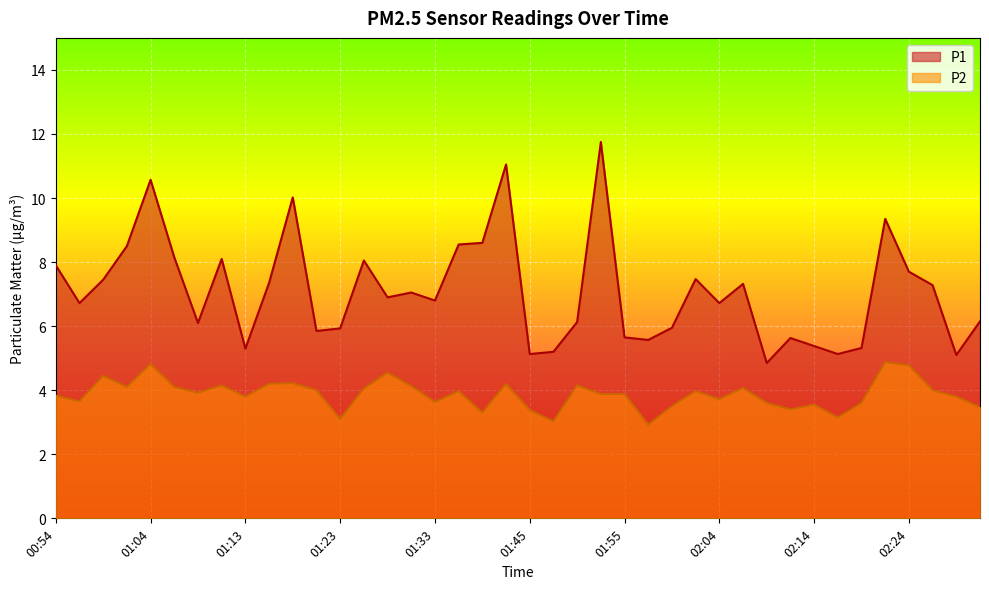

What is the value of the P2 point at the 23rd from the left?

4.2